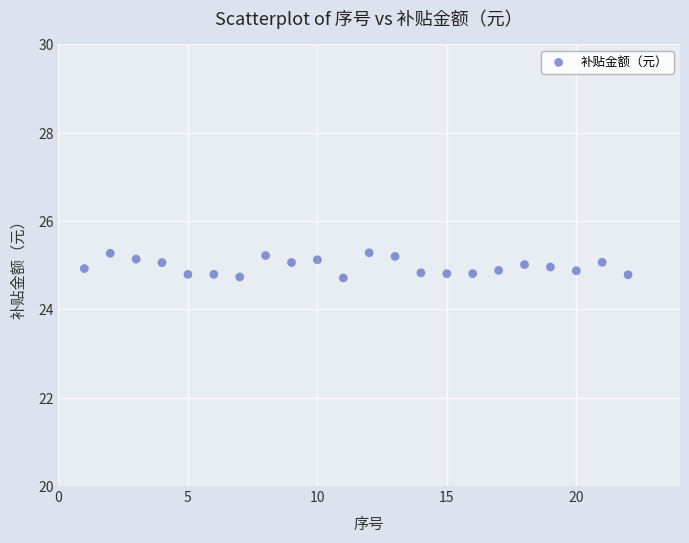

What is the range of X values (max minus min)?

21.0